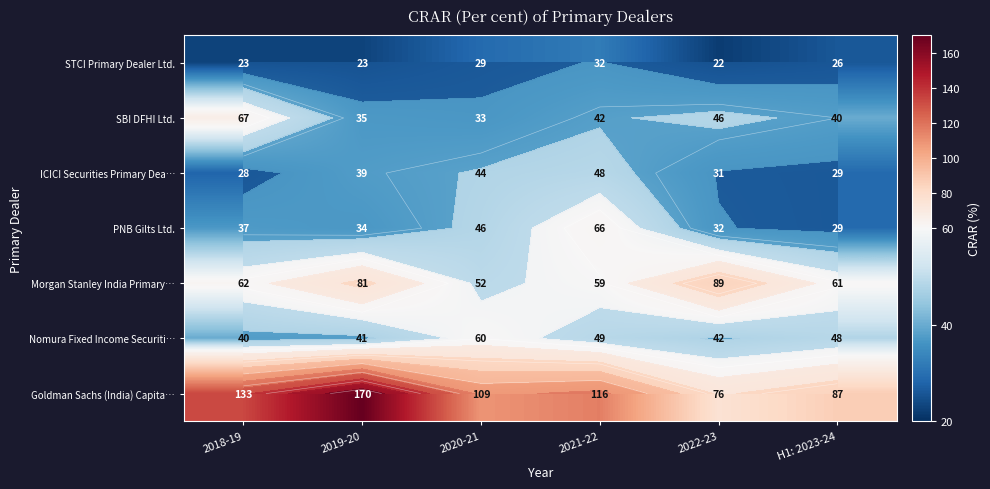

Which category has the highest value in the Morgan Stanley India Primary… series?

2022-23